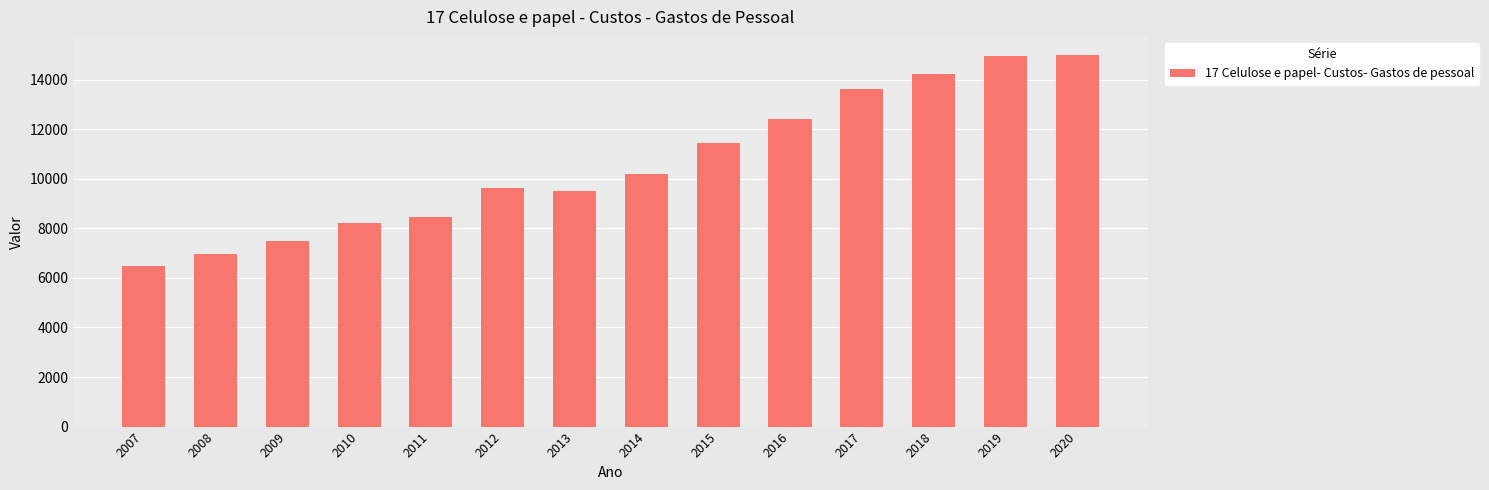

Approximately how many times larger is the value at 2010 compared to 2009?

1.1